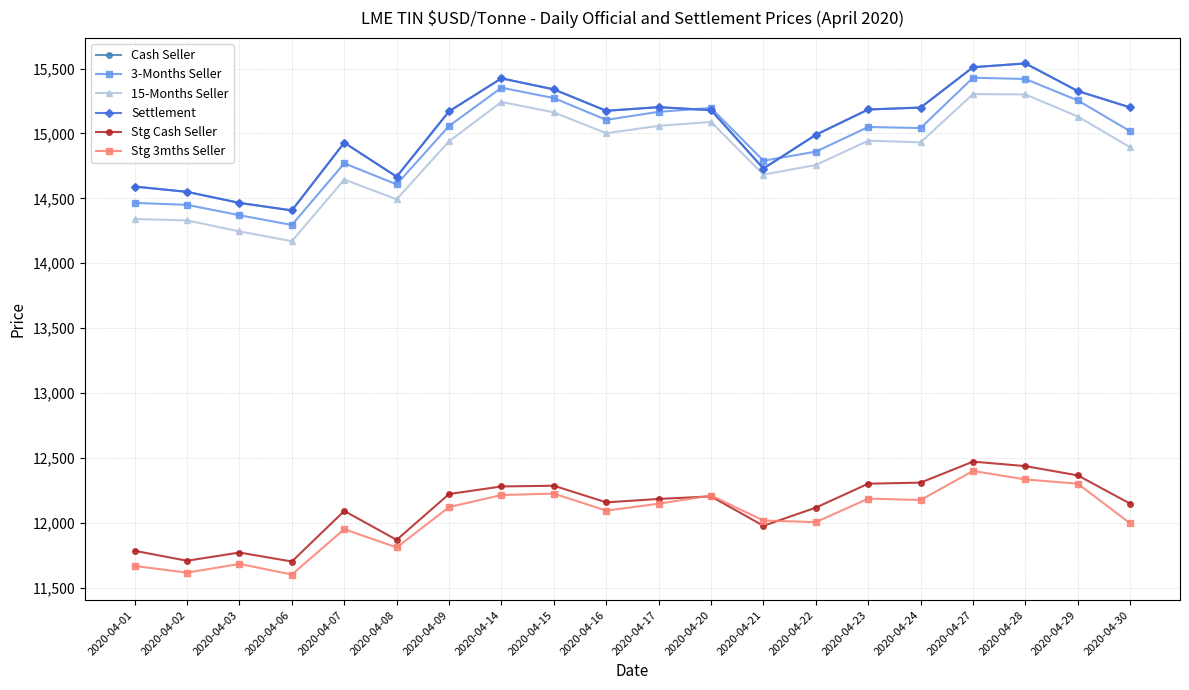

The value of 15-Months Seller at 2020-04-28 is 9711.3. True or false?

False